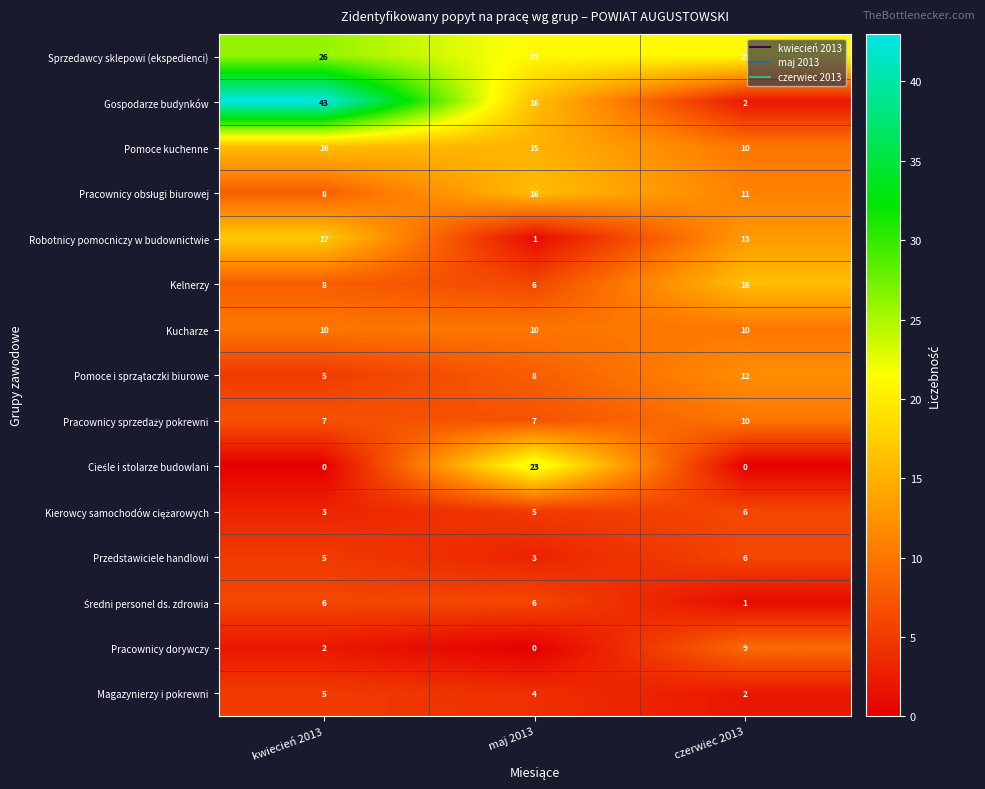

What is the total value across all series at czerwiec 2013?

129